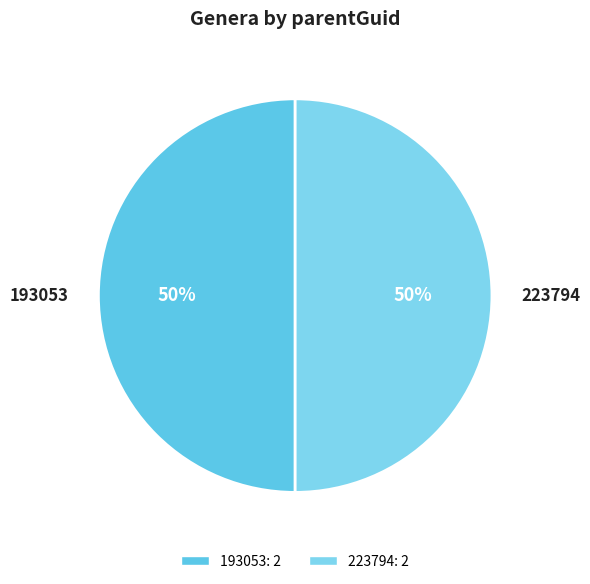

To the nearest percent, what is the combined percentage of 223794 and 193053?

100%